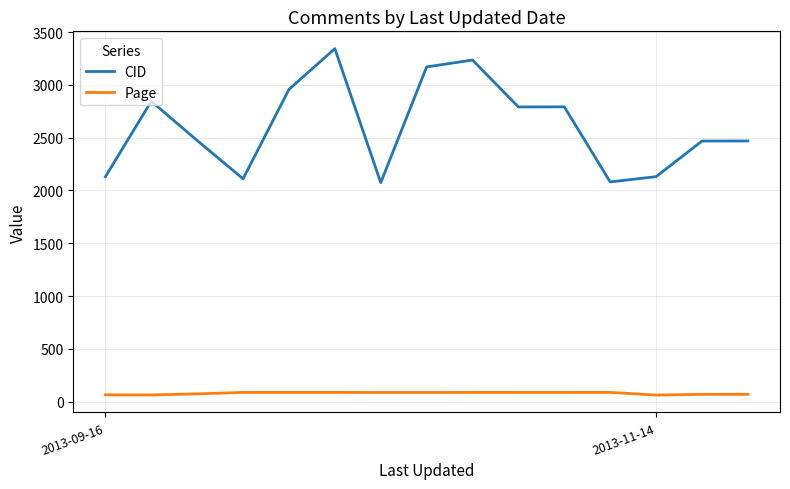

What is the average value of the Page series?

79.8